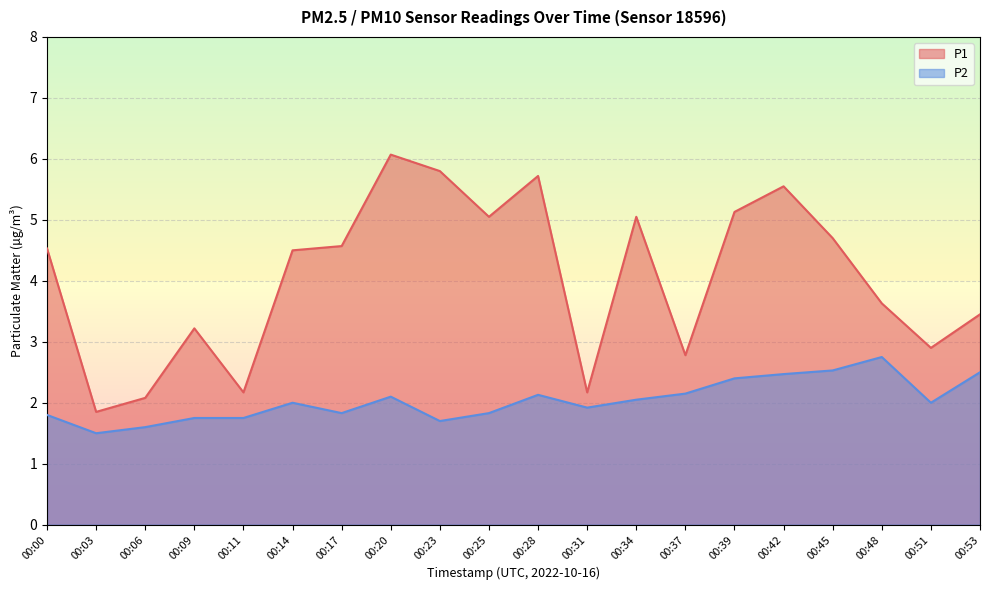

Reading left to right, what are all the values shown in this chart?

P1: 00:00=4.5	00:03=1.9	00:06=2.1	00:09=3.2	00:11=2.2	00:14=4.5	00:17=4.6	00:20=6.1	00:23=5.8	00:25=5.0	00:28=5.7	00:31=2.2	00:34=5.0	00:37=2.8	00:39=5.1	00:42=5.5	00:45=4.7	00:48=3.6	00:51=2.9	00:53=3.5
P2: 00:00=1.8	00:03=1.5	00:06=1.6	00:09=1.8	00:11=1.8	00:14=2.0	00:17=1.8	00:20=2.1	00:23=1.7	00:25=1.8	00:28=2.1	00:31=1.9	00:34=2.0	00:37=2.1	00:39=2.4	00:42=2.5	00:45=2.5	00:48=2.8	00:51=2.0	00:53=2.5